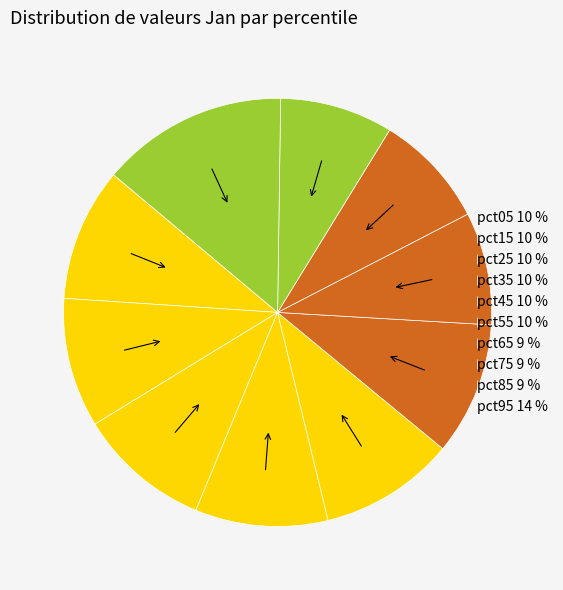

Rank the categories by value from lowest to highest.

pct65, pct85, pct75, pct15, pct35, pct25, pct55, pct05, pct45, pct95